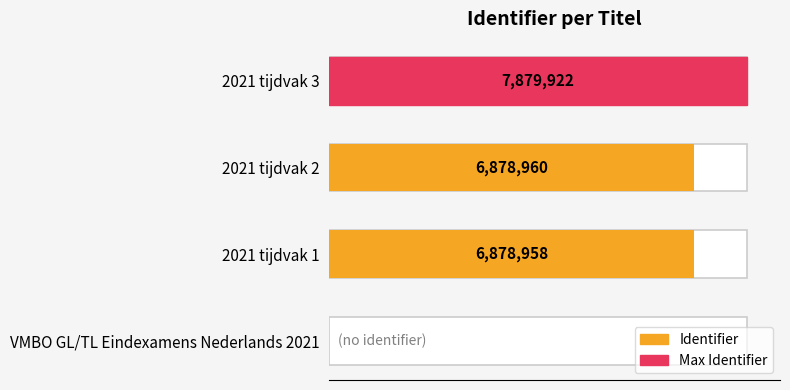

What is the difference between the maximum and second lowest values?

1000964